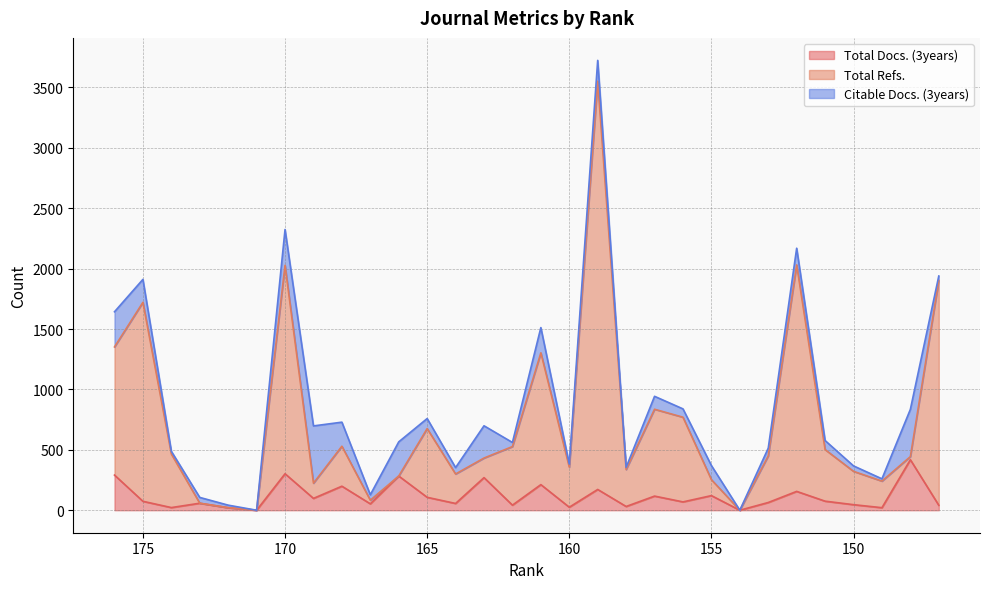

How many times do Citable Docs. (3years) and Total Docs. (3years) cross each other?

1